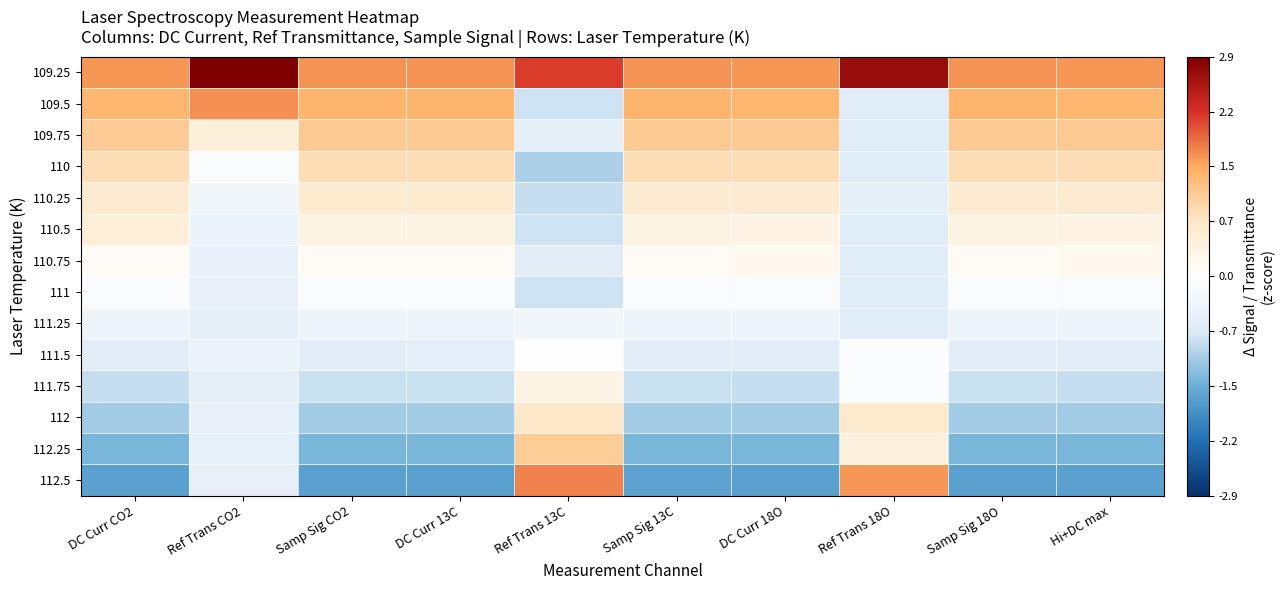

Reading right to left, extract all data points from this chart.

109.25: Hi+DC max=1.6	Samp Sig 18O=1.6	Ref Trans 18O=2.7	DC Curr 18O=1.6	Samp Sig 13C=1.6	Ref Trans 13C=2.1	DC Curr 13C=1.6	Samp Sig CO2=1.6	Ref Trans CO2=2.9	DC Curr CO2=1.6
109.5: Hi+DC max=1.4	Samp Sig 18O=1.4	Ref Trans 18O=-0.7	DC Curr 18O=1.4	Samp Sig 13C=1.4	Ref Trans 13C=-0.8	DC Curr 13C=1.4	Samp Sig CO2=1.4	Ref Trans CO2=1.6	DC Curr CO2=1.3
109.75: Hi+DC max=1.1	Samp Sig 18O=1.1	Ref Trans 18O=-0.7	DC Curr 18O=1.1	Samp Sig 13C=1.1	Ref Trans 13C=-0.6	DC Curr 13C=1.1	Samp Sig CO2=1.1	Ref Trans CO2=0.5	DC Curr CO2=1.1
110: Hi+DC max=0.9	Samp Sig 18O=0.9	Ref Trans 18O=-0.7	DC Curr 18O=0.9	Samp Sig 13C=0.9	Ref Trans 13C=-1.1	DC Curr 13C=0.9	Samp Sig CO2=0.9	Ref Trans CO2=-0.1	DC Curr CO2=0.9
110.25: Hi+DC max=0.6	Samp Sig 18O=0.6	Ref Trans 18O=-0.6	DC Curr 18O=0.6	Samp Sig 13C=0.6	Ref Trans 13C=-0.9	DC Curr 13C=0.6	Samp Sig CO2=0.6	Ref Trans CO2=-0.3	DC Curr CO2=0.6
110.5: Hi+DC max=0.4	Samp Sig 18O=0.4	Ref Trans 18O=-0.7	DC Curr 18O=0.4	Samp Sig 13C=0.4	Ref Trans 13C=-0.8	DC Curr 13C=0.4	Samp Sig CO2=0.4	Ref Trans CO2=-0.4	DC Curr CO2=0.5
110.75: Hi+DC max=0.2	Samp Sig 18O=0.1	Ref Trans 18O=-0.7	DC Curr 18O=0.2	Samp Sig 13C=0.1	Ref Trans 13C=-0.6	DC Curr 13C=0.1	Samp Sig CO2=0.1	Ref Trans CO2=-0.5	DC Curr CO2=0.1
111: Hi+DC max=-0.1	Samp Sig 18O=-0.1	Ref Trans 18O=-0.7	DC Curr 18O=-0.1	Samp Sig 13C=-0.1	Ref Trans 13C=-0.8	DC Curr 13C=-0.1	Samp Sig CO2=-0.1	Ref Trans CO2=-0.5	DC Curr CO2=-0.1
111.25: Hi+DC max=-0.4	Samp Sig 18O=-0.4	Ref Trans 18O=-0.7	DC Curr 18O=-0.4	Samp Sig 13C=-0.4	Ref Trans 13C=-0.3	DC Curr 13C=-0.4	Samp Sig CO2=-0.4	Ref Trans CO2=-0.6	DC Curr CO2=-0.4
111.5: Hi+DC max=-0.6	Samp Sig 18O=-0.6	Ref Trans 18O=-0.1	DC Curr 18O=-0.6	Samp Sig 13C=-0.6	Ref Trans 13C=0.0	DC Curr 13C=-0.6	Samp Sig CO2=-0.6	Ref Trans CO2=-0.5	DC Curr CO2=-0.6
111.75: Hi+DC max=-0.9	Samp Sig 18O=-0.9	Ref Trans 18O=-0.1	DC Curr 18O=-0.9	Samp Sig 13C=-0.9	Ref Trans 13C=0.3	DC Curr 13C=-0.9	Samp Sig CO2=-0.9	Ref Trans CO2=-0.6	DC Curr CO2=-0.9
112: Hi+DC max=-1.1	Samp Sig 18O=-1.1	Ref Trans 18O=0.7	DC Curr 18O=-1.1	Samp Sig 13C=-1.1	Ref Trans 13C=0.7	DC Curr 13C=-1.1	Samp Sig CO2=-1.1	Ref Trans CO2=-0.5	DC Curr CO2=-1.1
112.25: Hi+DC max=-1.4	Samp Sig 18O=-1.4	Ref Trans 18O=0.5	DC Curr 18O=-1.4	Samp Sig 13C=-1.4	Ref Trans 13C=1.1	DC Curr 13C=-1.4	Samp Sig CO2=-1.4	Ref Trans CO2=-0.5	DC Curr CO2=-1.4
112.5: Hi+DC max=-1.6	Samp Sig 18O=-1.6	Ref Trans 18O=1.6	DC Curr 18O=-1.6	Samp Sig 13C=-1.6	Ref Trans 13C=1.7	DC Curr 13C=-1.6	Samp Sig CO2=-1.6	Ref Trans CO2=-0.5	DC Curr CO2=-1.6